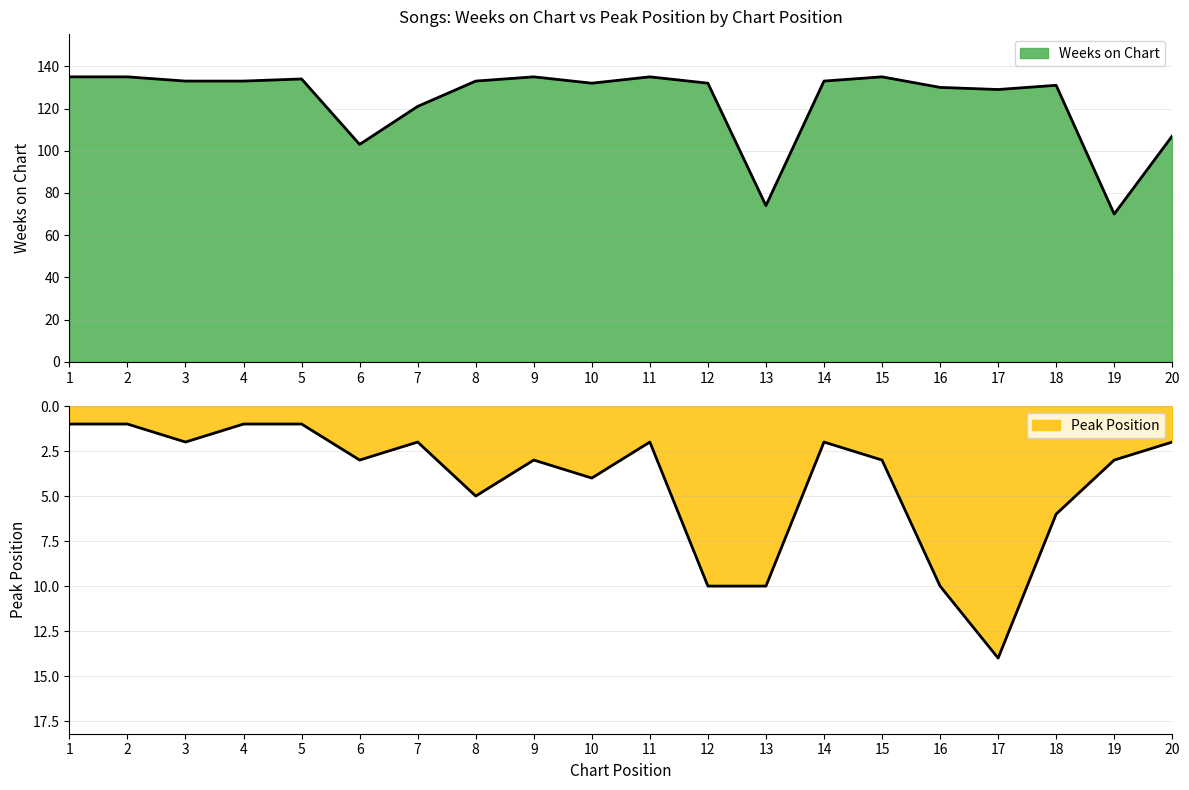

What is the spread (max minus min) of values at 4?

132